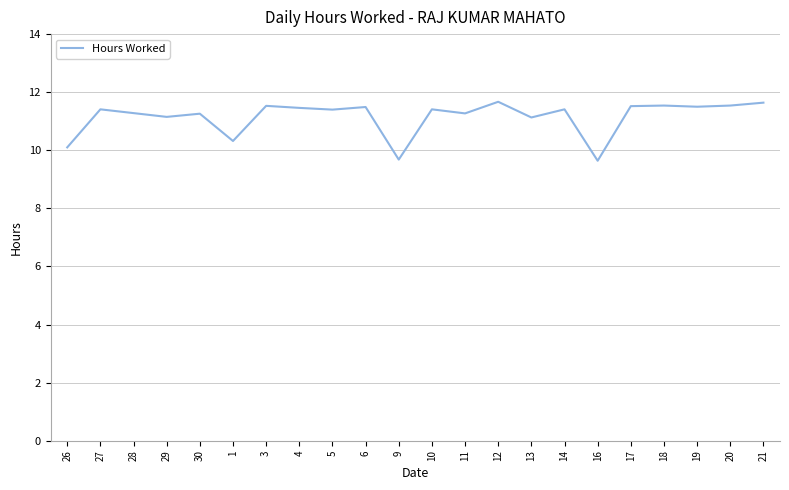

What is the maximum value shown in the chart?

11.7